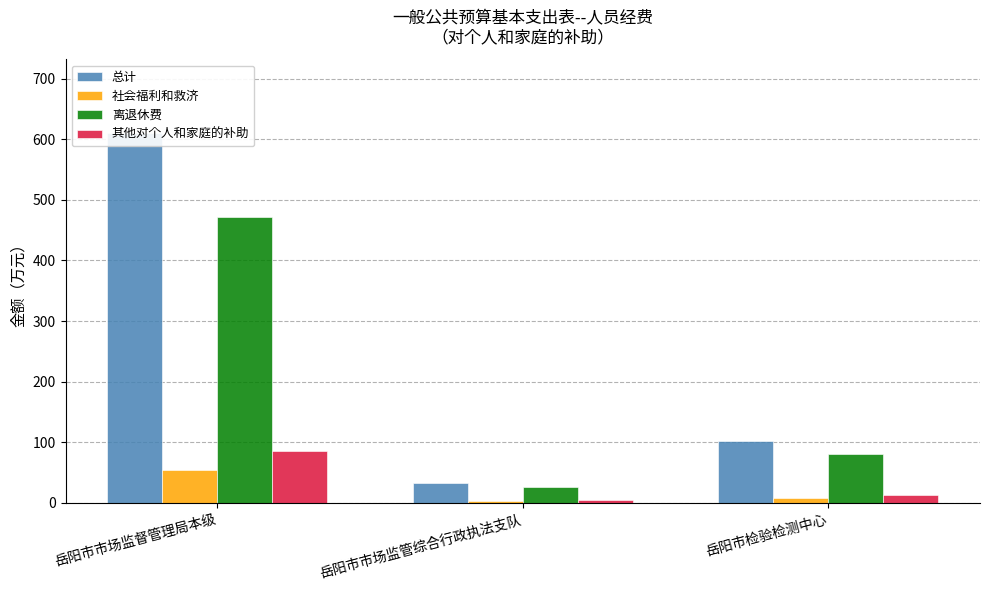

What is the average value of the 社会福利和救济 series?

21.4